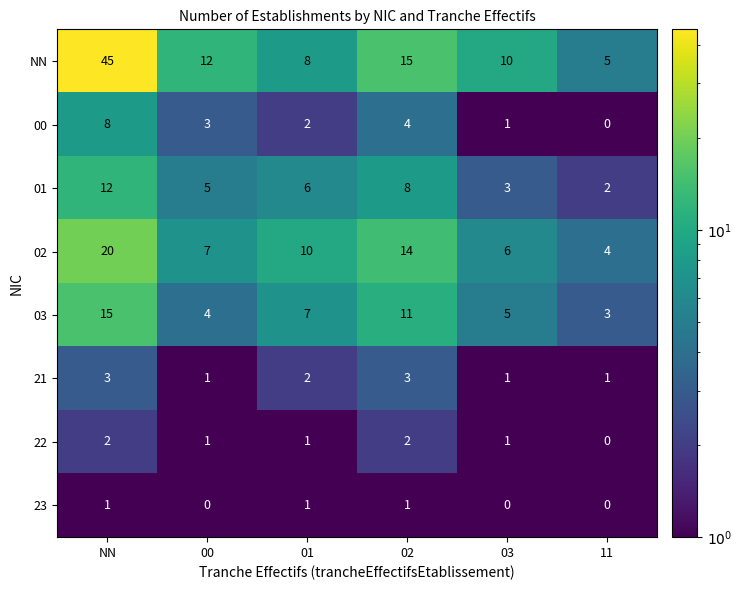

What is the highest value of the NN series?

45